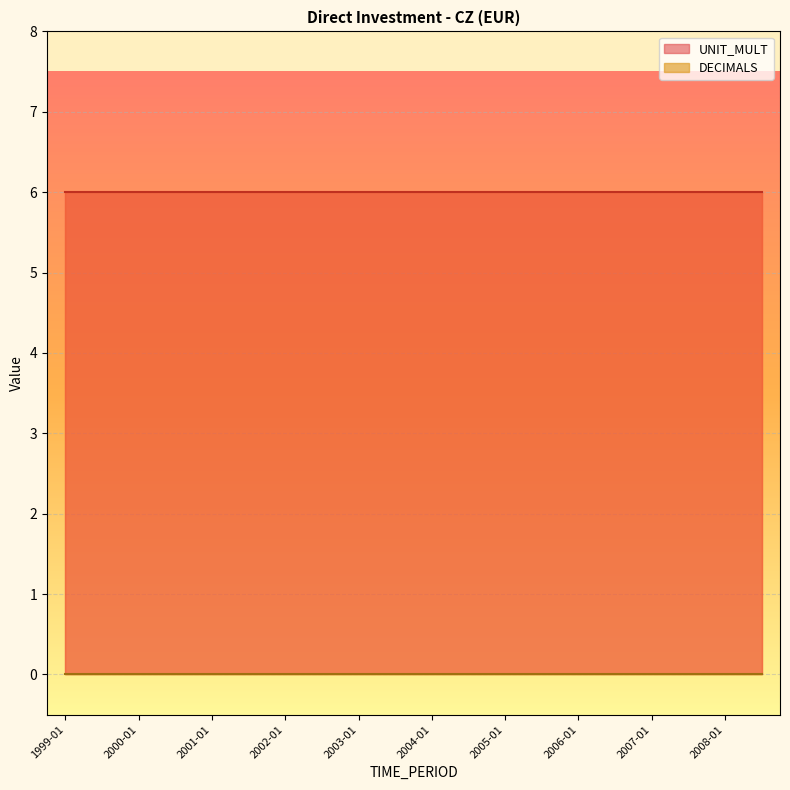

Which label corresponds to the largest value in the chart?

1999-01